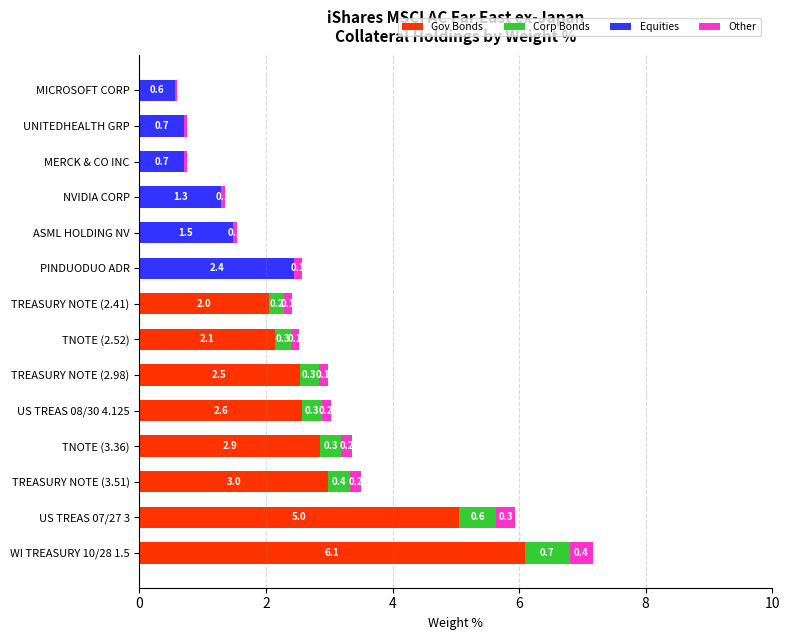

Is it true that Gov Bonds equals 2.6 at US TREAS 08/30 4.125?

True